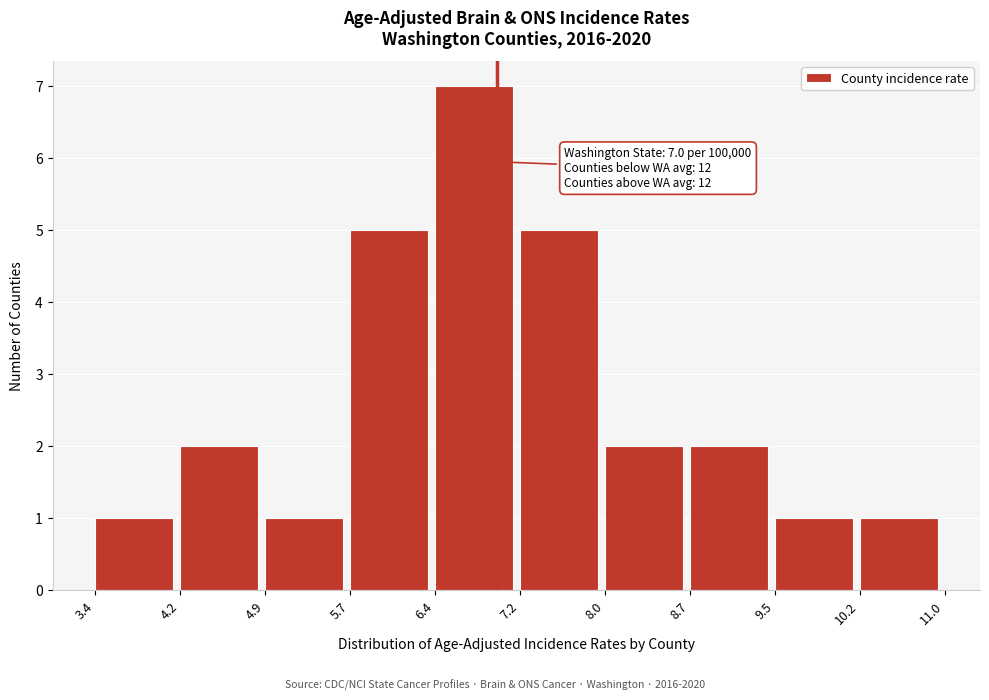

Which range on the x-axis has the tallest bar?

6.4 to 7.2